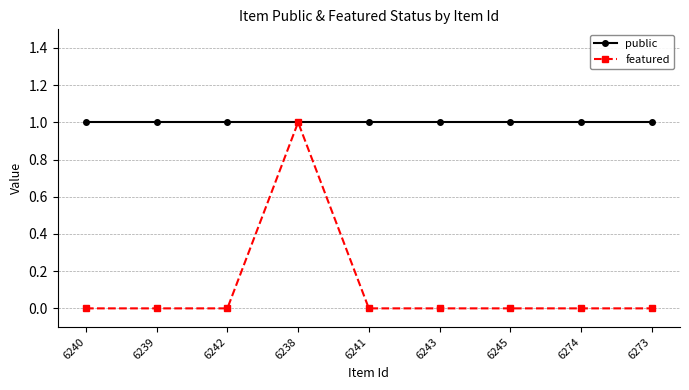

Is the value of public at 6241 greater than the value of featured at 6273?

Yes